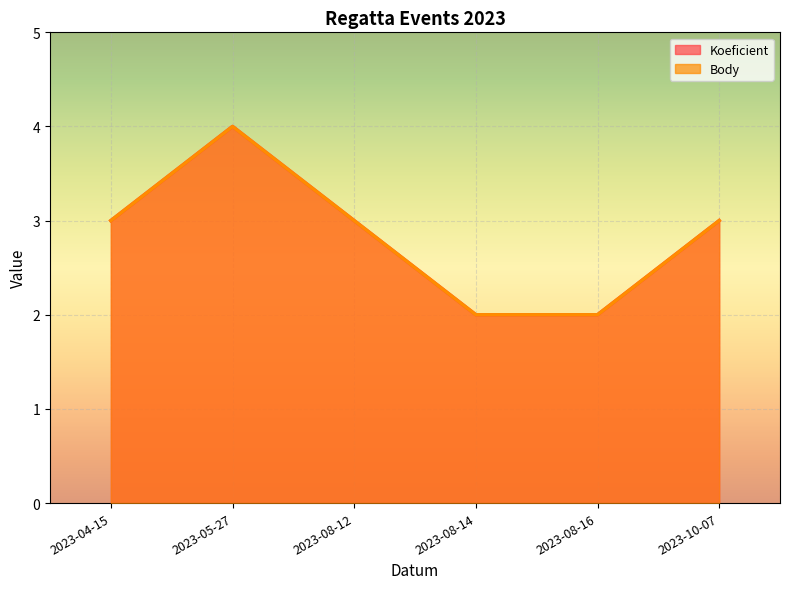

What are all the series names shown in the legend?

Koeficient, Body